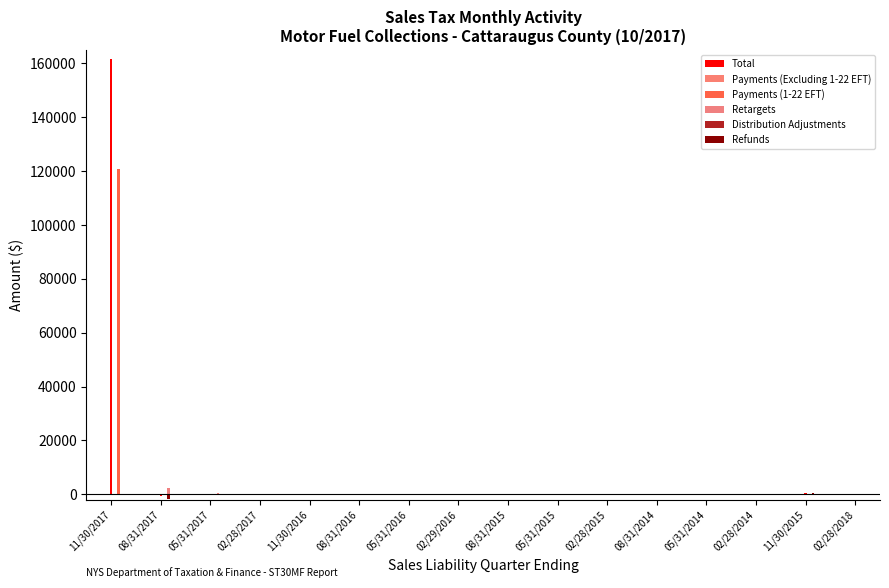

Is the value of Total at 02/29/2016 greater than the value of Distribution Adjustments at 08/31/2015?

No